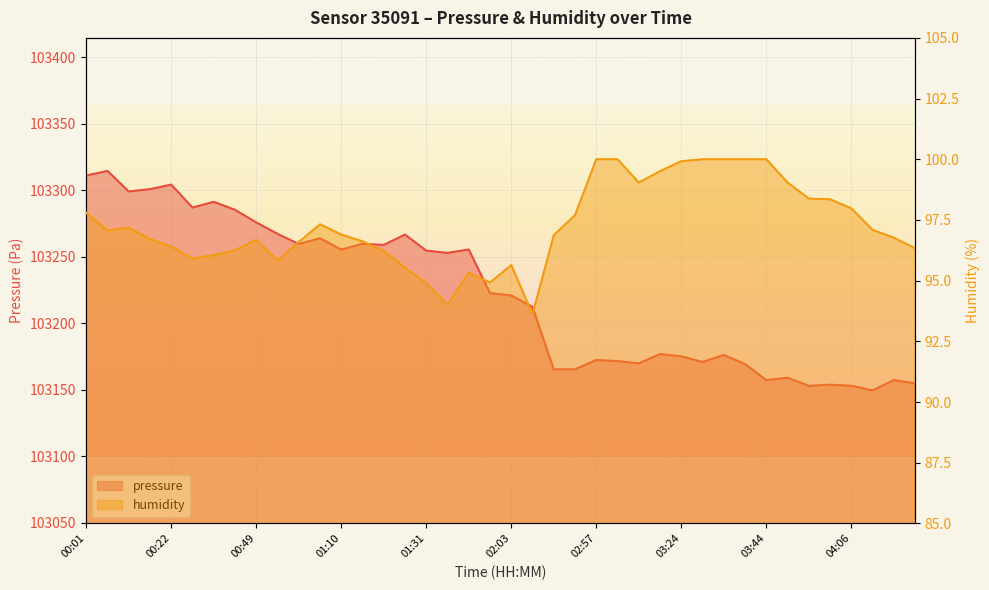

How many data points in humidity are less than 96?

9